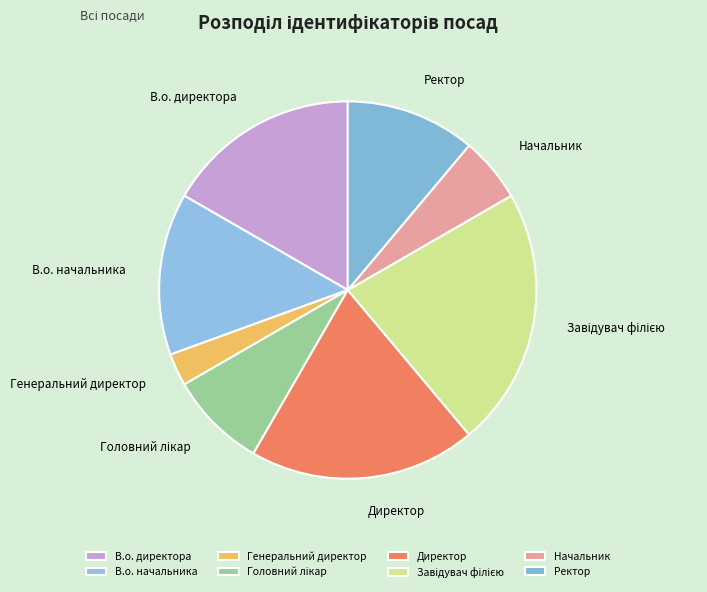

How many slices are in this pie chart?

8